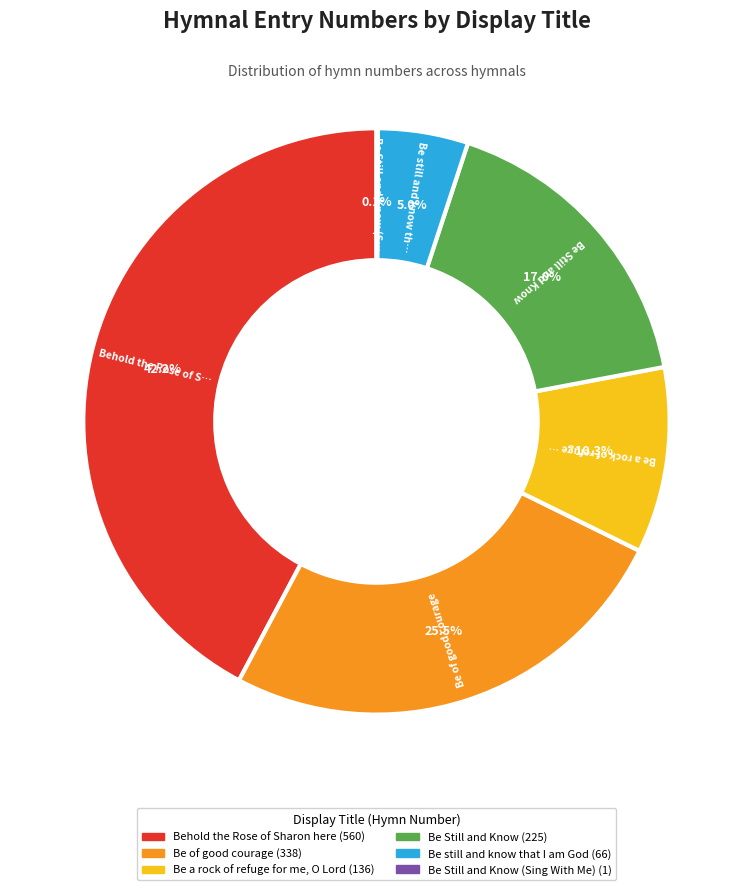

Does any single category account for the majority?

No